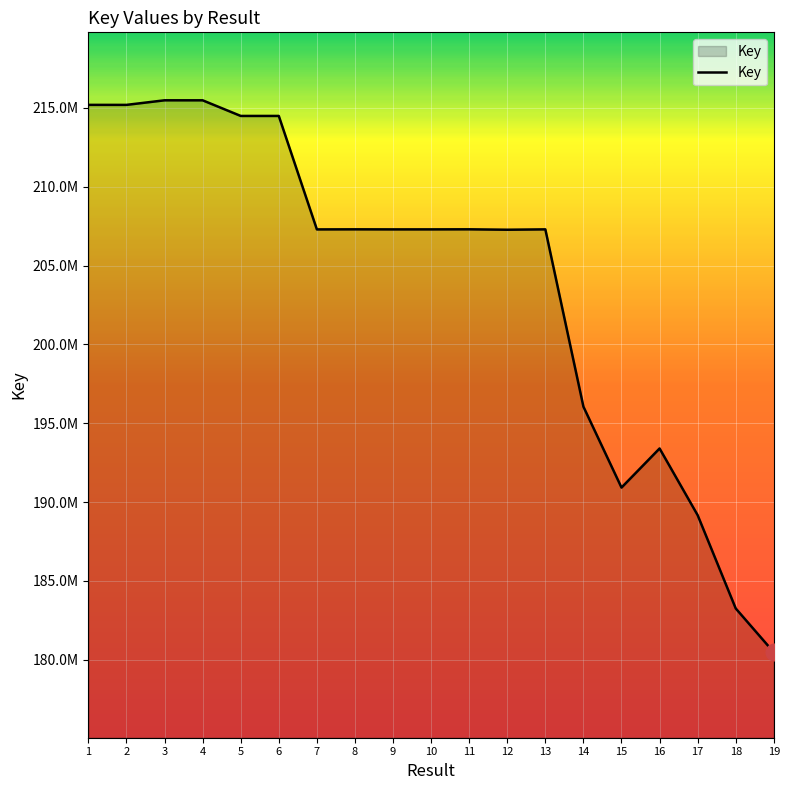

At which label does the data first exceed 207292038?

1